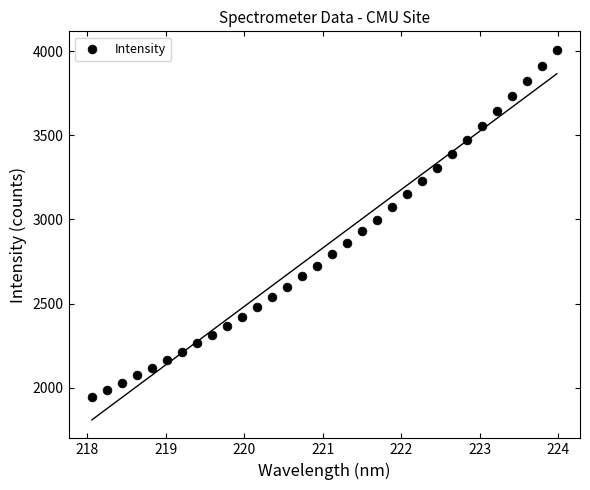

What is the range of X values (max minus min)?

5.9